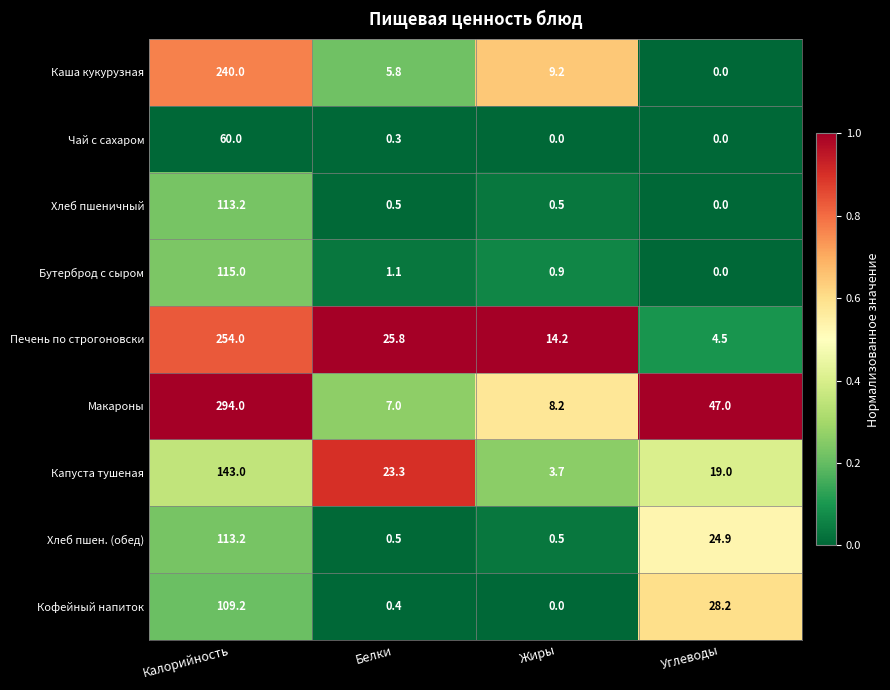

How many values in the Хлеб пшеничный series exceed 0?

3